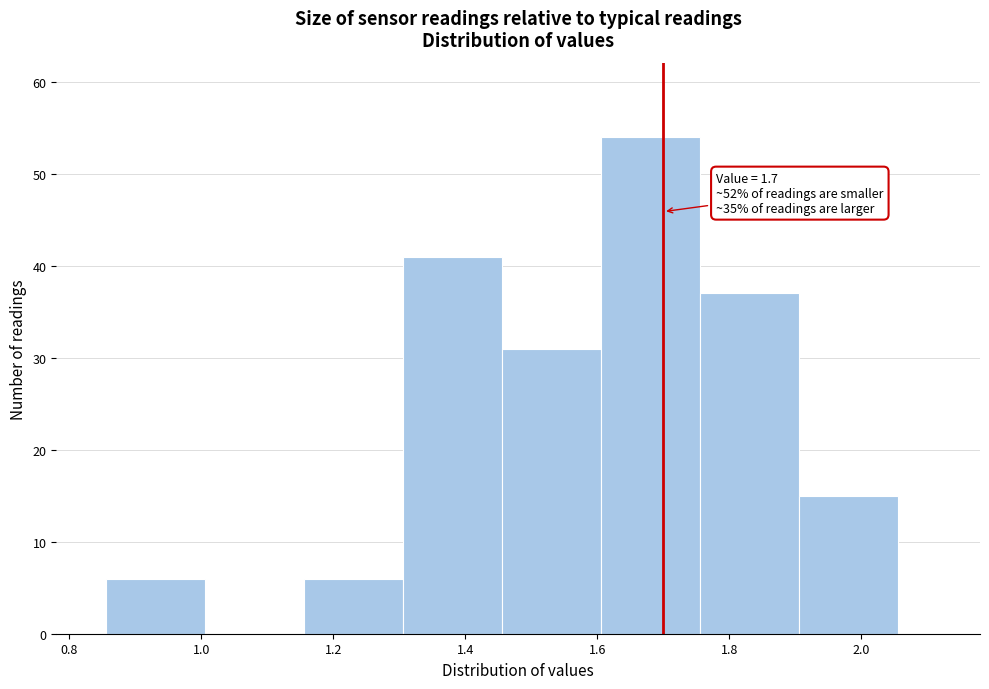

Which range on the x-axis has the tallest bar?

1.605 to 1.755